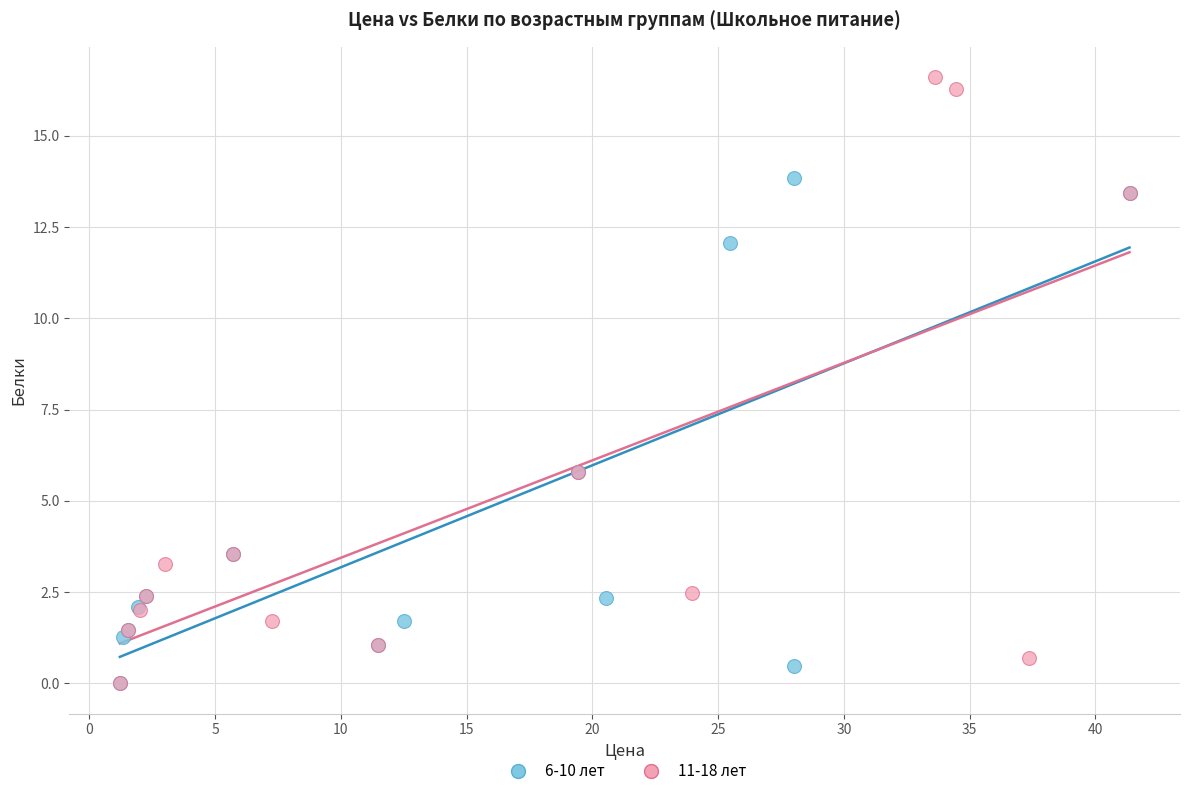

Which series has the widest spread of Y values?

11-18 лет